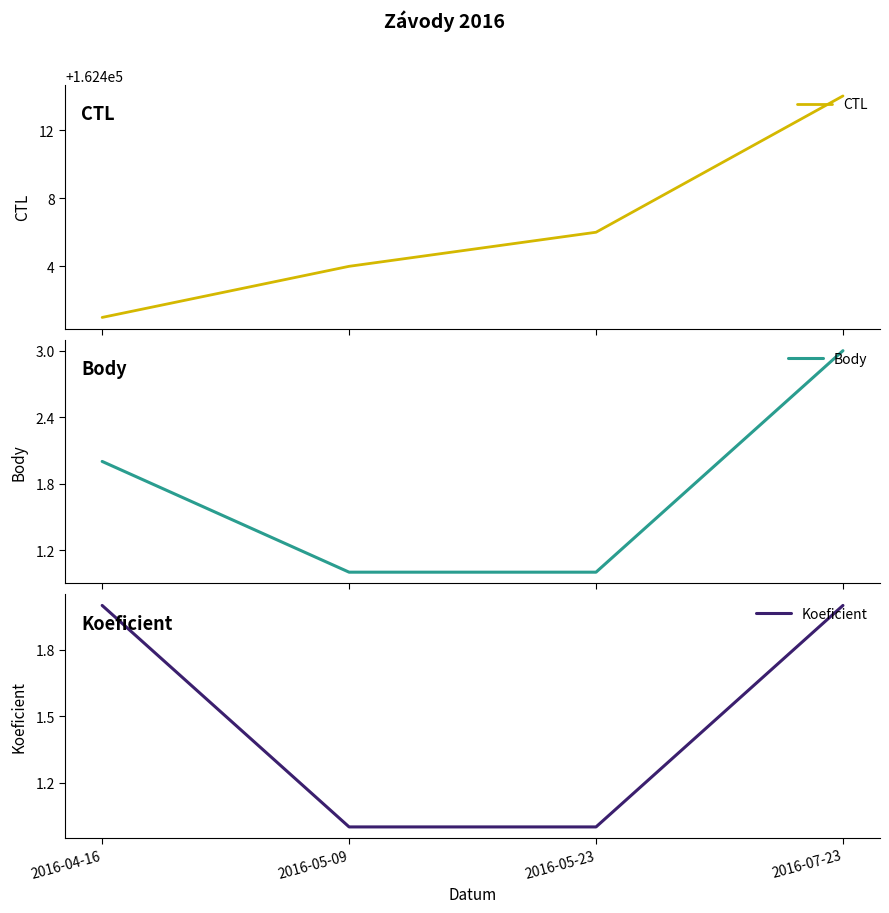

What position from the right is 2016-05-09?

3